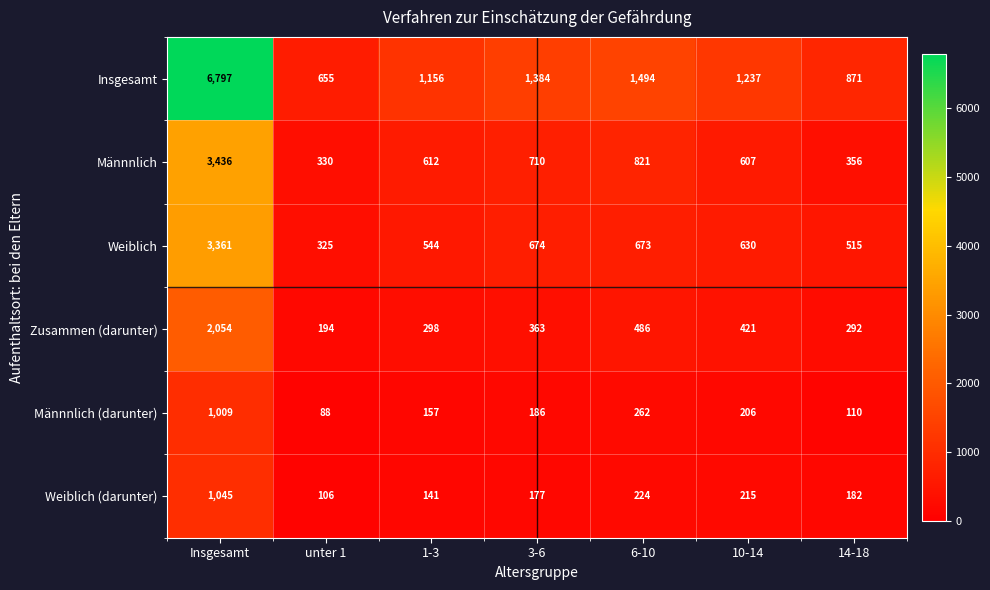

Is it true that Weiblich (darunter) equals 177 at 3-6?

True